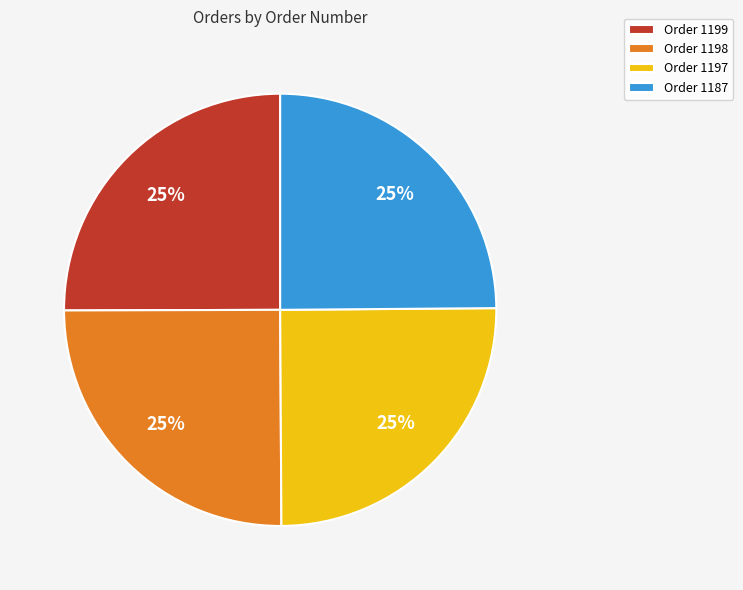

The Order 1199 slice represents 25% of the pie. True or false?

True